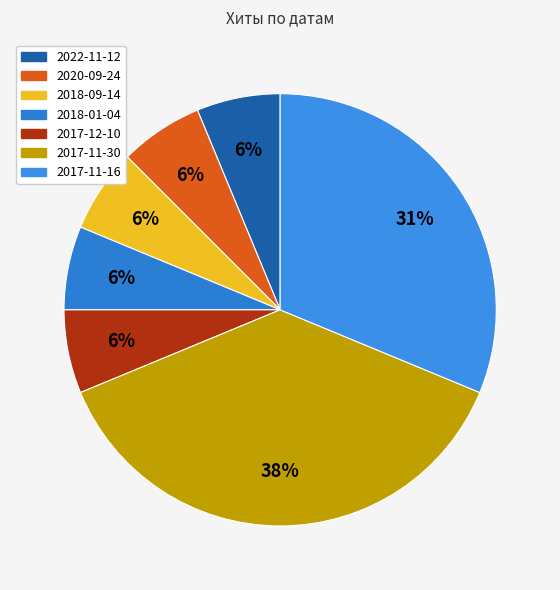

What percentage is the 2017-12-10 slice, to the nearest percent?

6%